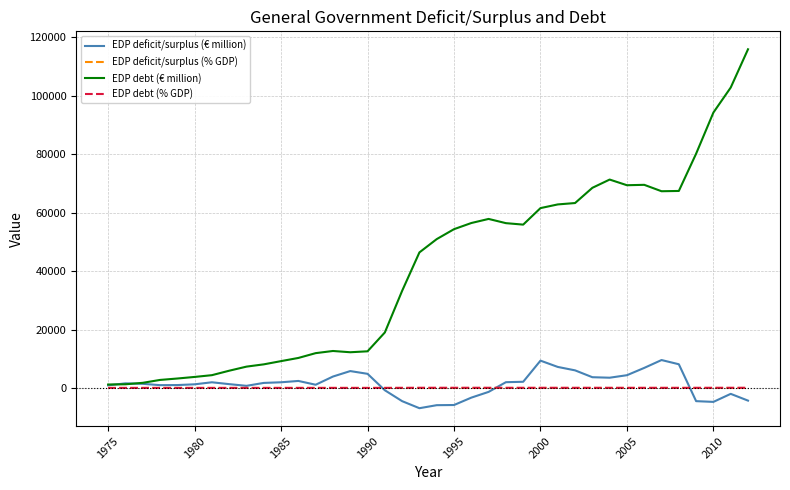

Which series has the largest total across all categories?

EDP debt (€ million)